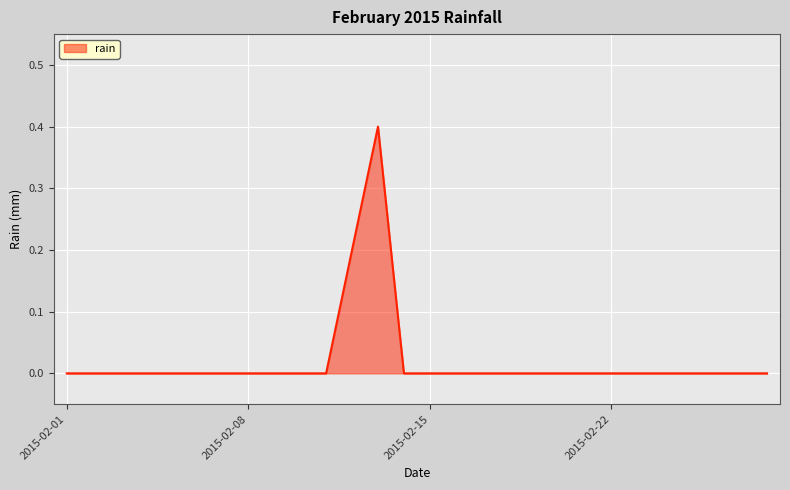

What is the maximum value shown in the chart?

0.4